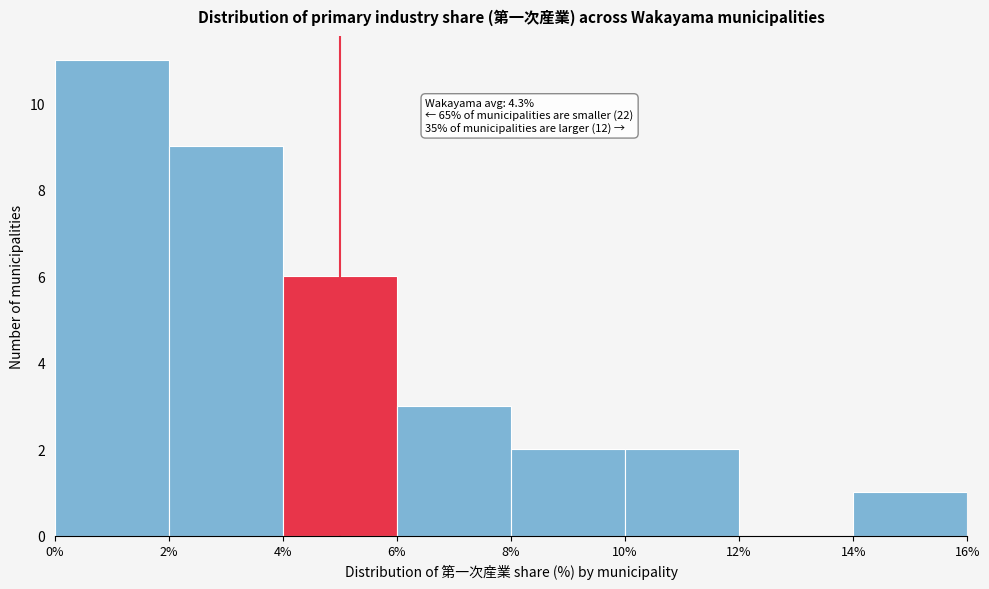

Over which range of the x-axis is the bar tallest?

0% to 2%